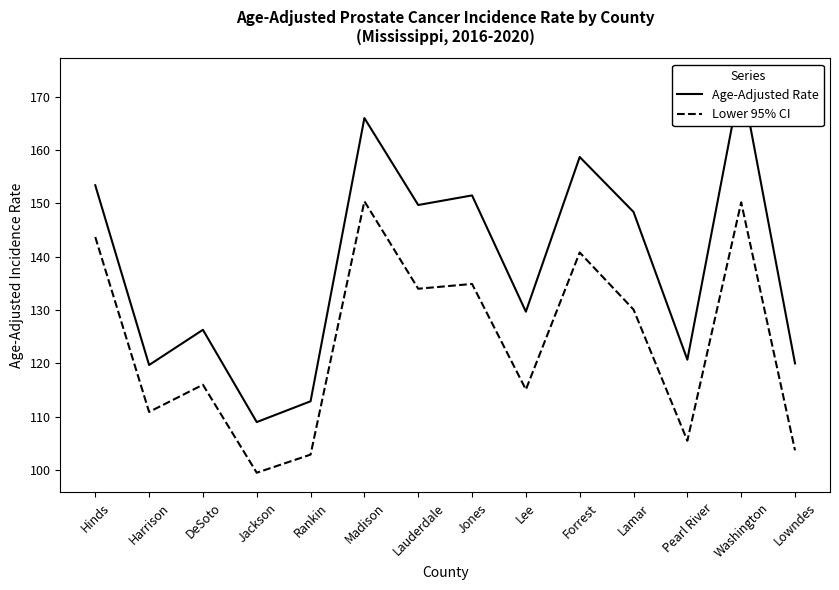

Which category has the lowest value in the Lower 95% CI series?

Jackson